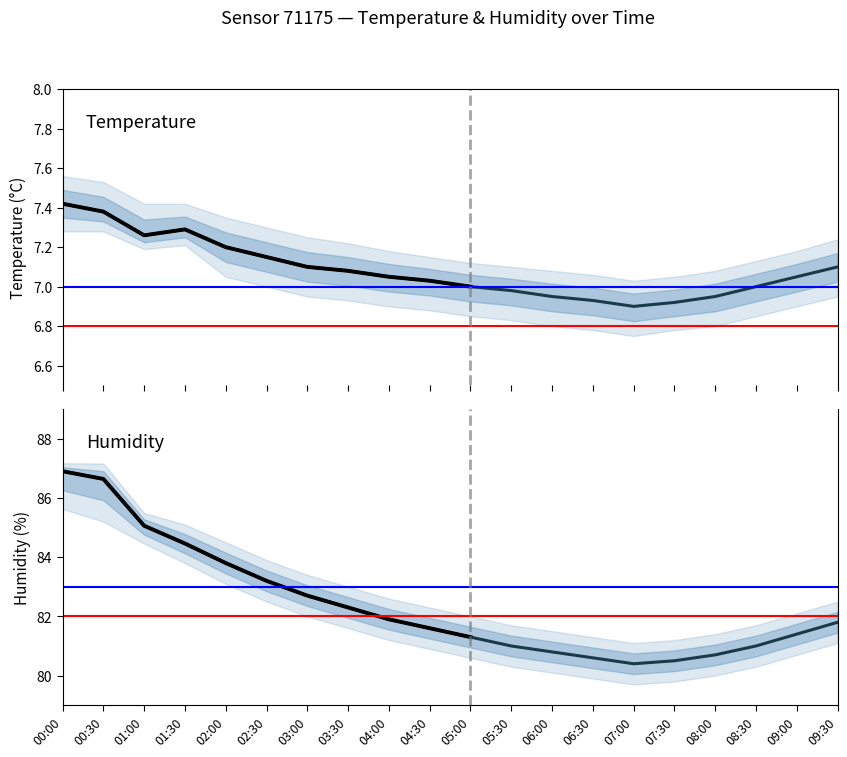

Reading right to left, list all the values displayed in this chart.

temperature: 7.1	7.0	7.0	7.0	6.9	6.9	6.9	7.0	7.0	7.0	7.0	7.0	7.1	7.1	7.2	7.2	7.3	7.3	7.4	7.4
humidity: 81.8	81.4	81.0	80.7	80.5	80.4	80.6	80.8	81.0	81.3	81.6	81.9	82.3	82.7	83.2	83.8	84.5	85.1	86.6	86.9
temperature_upper: 7.2	7.2	7.1	7.1	7.0	7.0	7.1	7.1	7.1	7.1	7.2	7.2	7.2	7.2	7.3	7.3	7.4	7.4	7.5	7.6
temperature_lower: 7.0	6.9	6.8	6.8	6.8	6.8	6.8	6.8	6.8	6.8	6.9	6.9	6.9	7.0	7.0	7.0	7.2	7.2	7.3	7.3
humidity_upper: 82.5	82.1	81.7	81.4	81.2	81.1	81.3	81.5	81.7	82.0	82.3	82.6	83.0	83.4	83.9	84.5	85.1	85.5	87.2	87.2
humidity_lower: 81.1	80.7	80.3	80.0	79.8	79.7	79.9	80.1	80.3	80.6	80.9	81.2	81.6	82.0	82.5	83.1	83.8	84.5	85.2	85.6